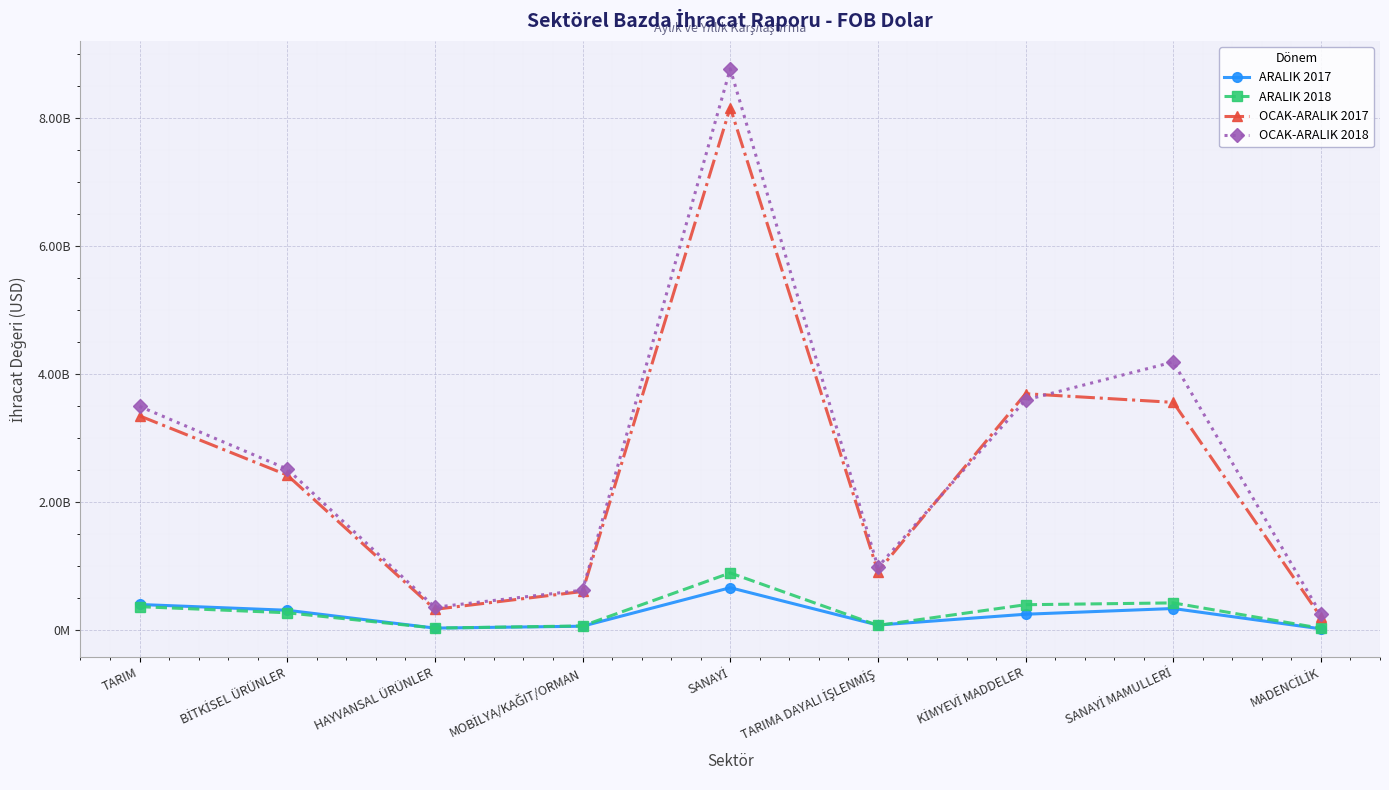

What is the approximate value of ARALIK 2018 at TARIM?

365438199.8